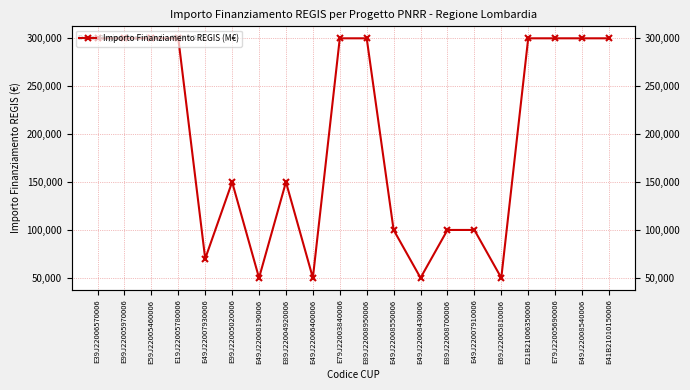

At which category does the chart reach its minimum across all series?

E49J22008190006